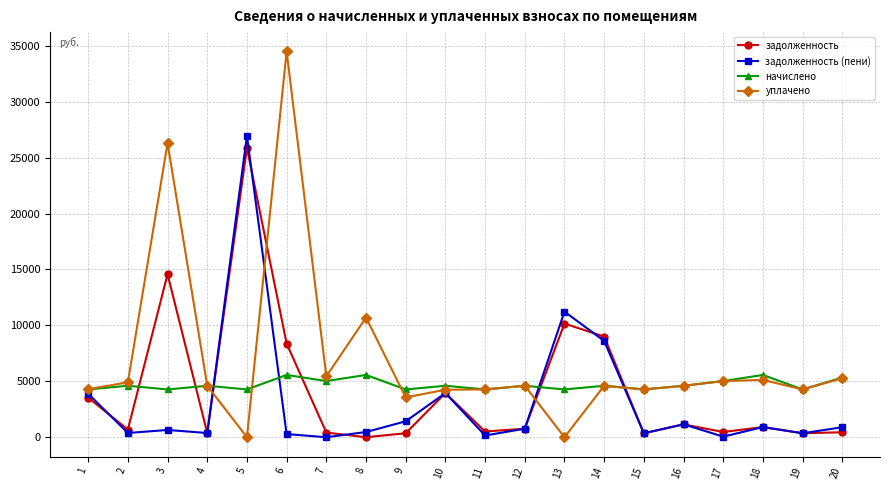

True or false: уплачено and начислено cross at least once.

True